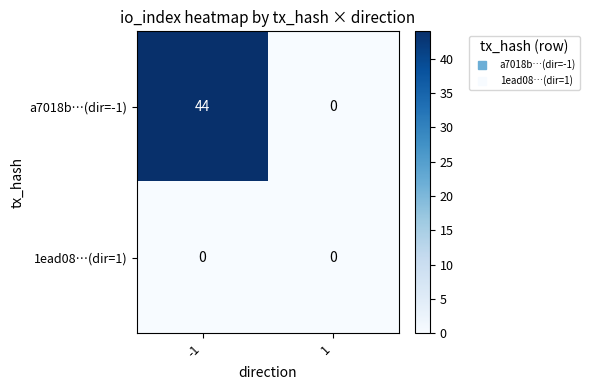

How many series are shown in this chart?

2